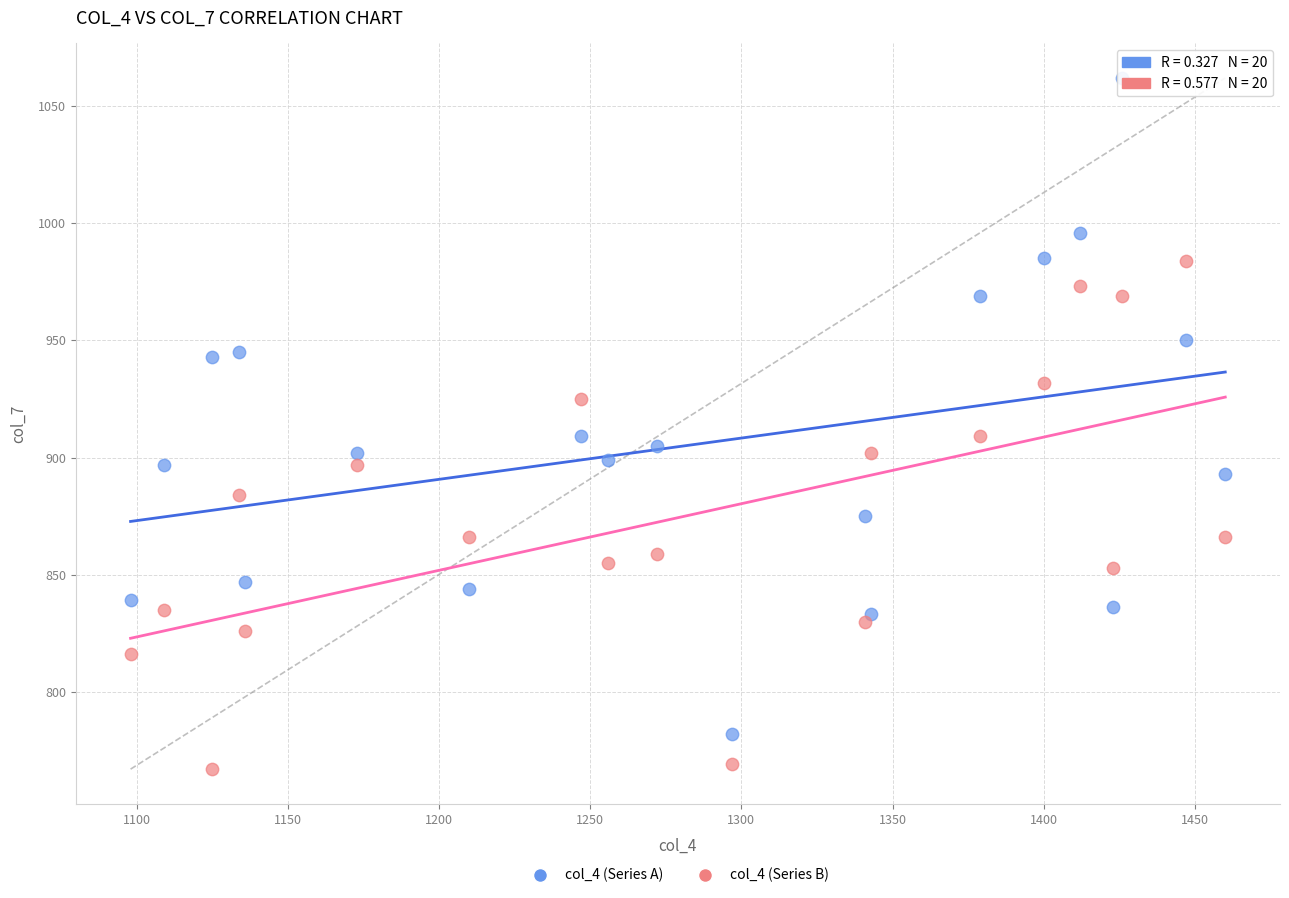

Which series has the largest Y range (max minus min)?

col_4 (Series A)